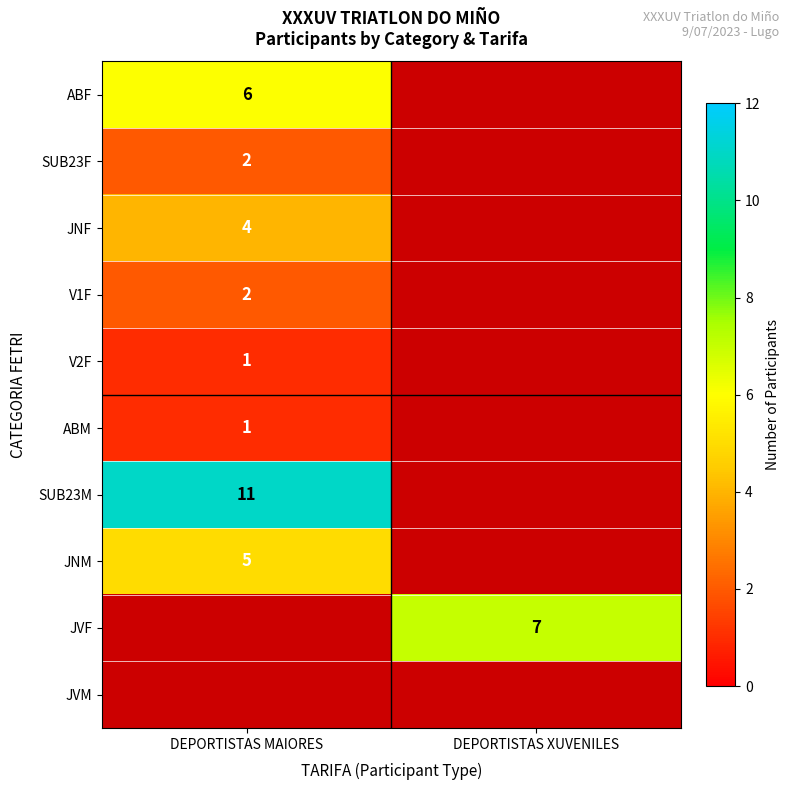

Is it true that JNF equals 2 at DEPORTISTAS MAIORES?

False